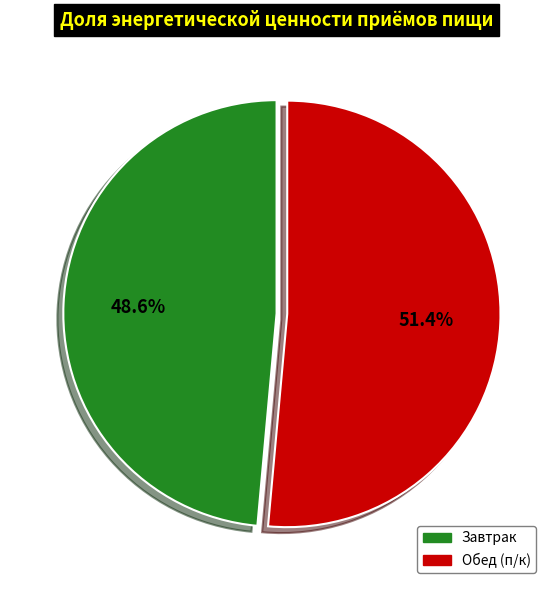

How many segments does this pie chart have?

2